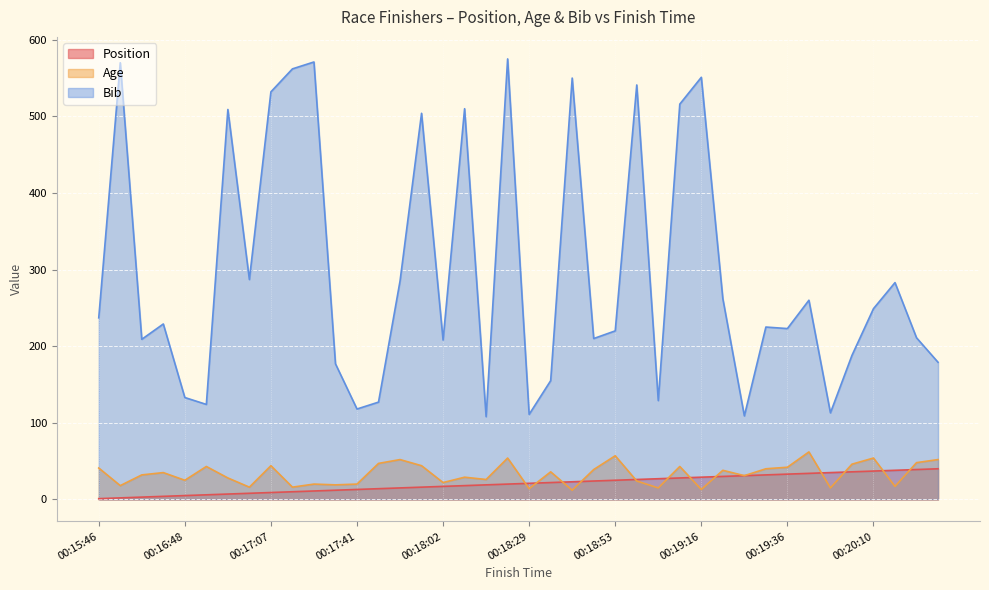

True or false: Bib and Position cross at least once.

False